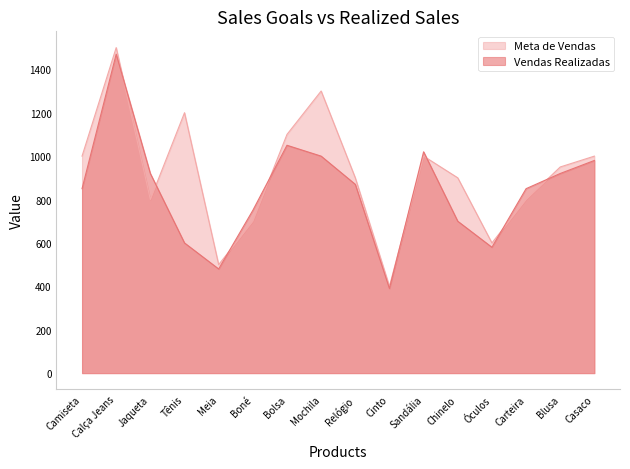

Where do Meta de Vendas and Vendas Realizadas first cross each other?

Calça Jeans and Jaqueta